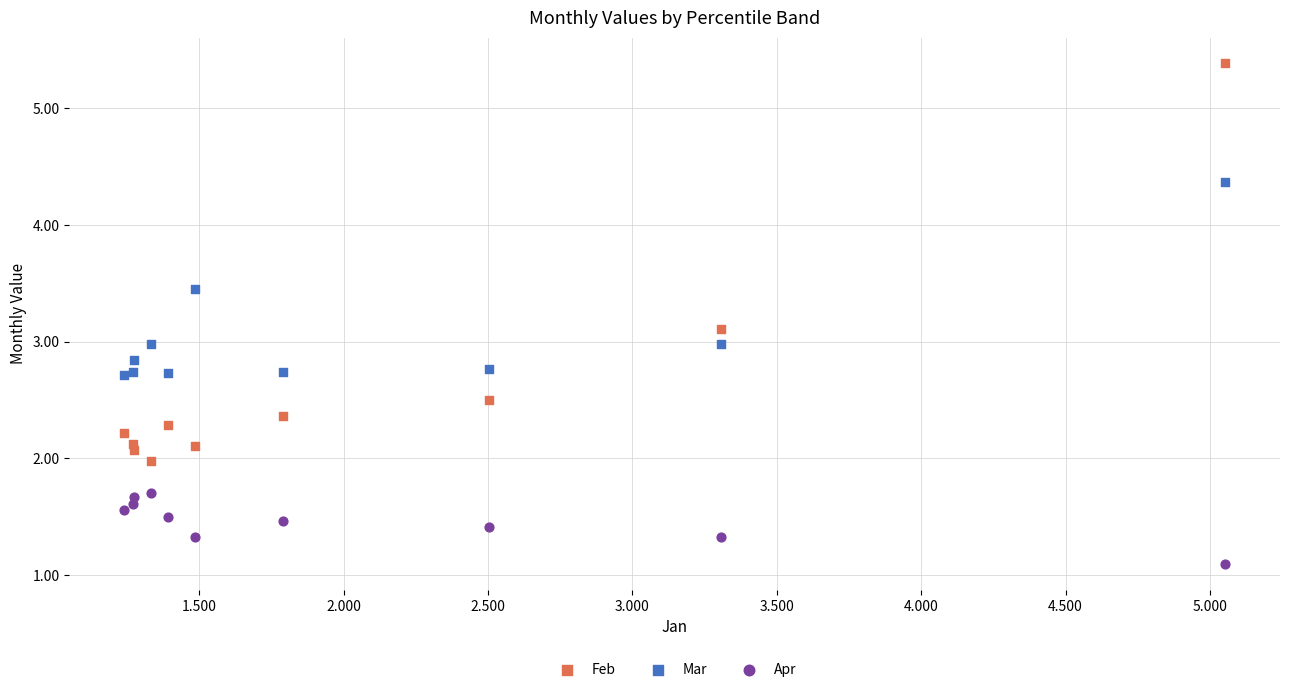

Which series reaches the minimum Y coordinate?

Apr